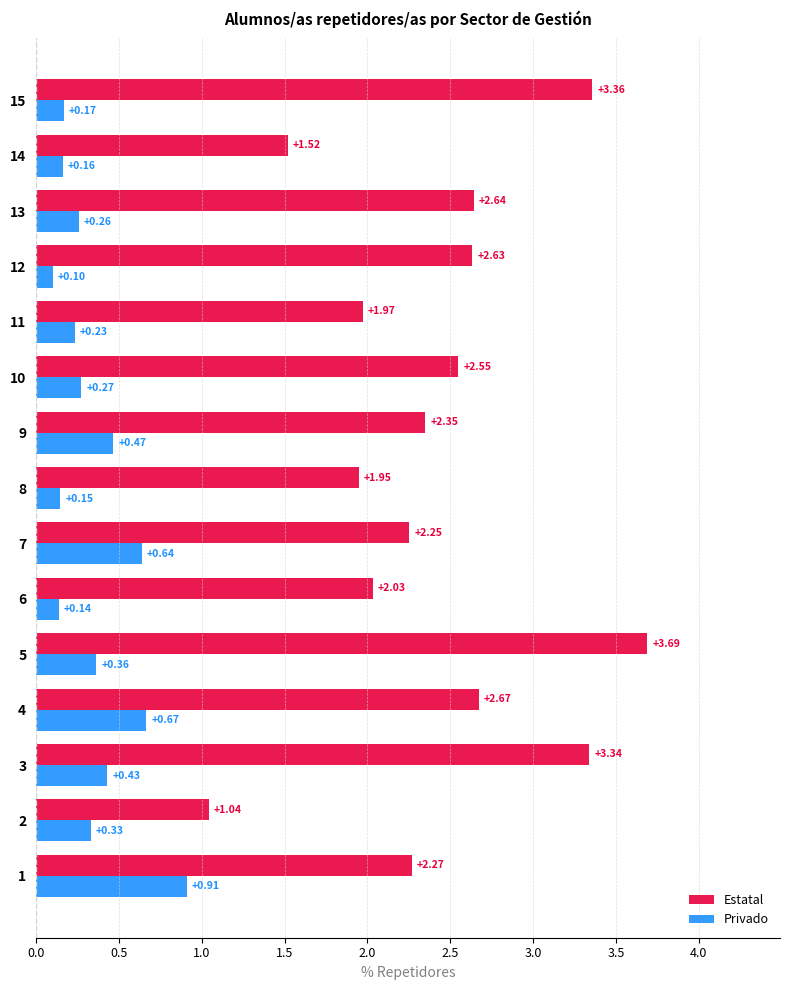

Between 1 and 10, which series saw the biggest shift?

Privado